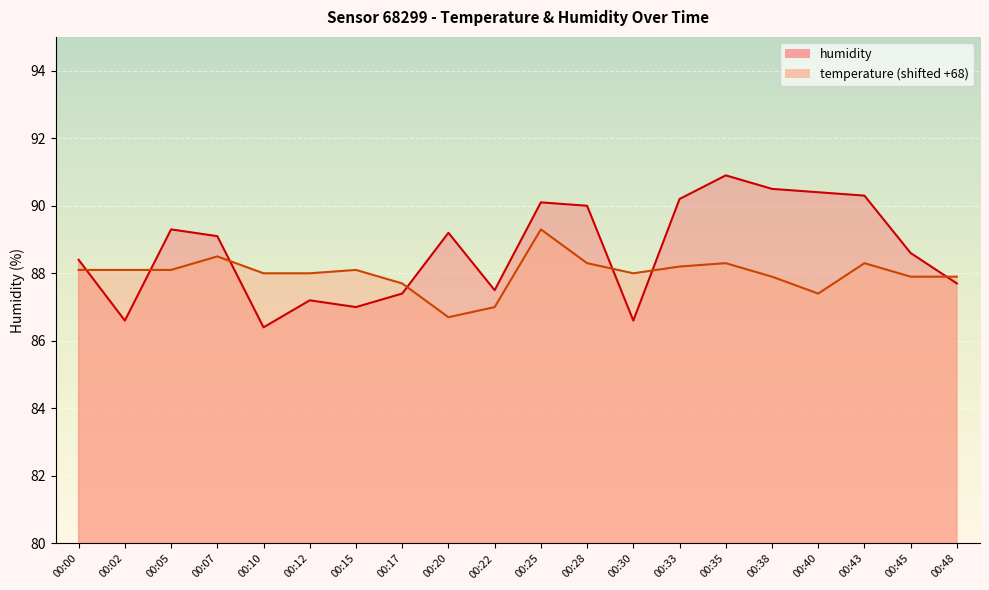

Reading left to right, what are all the values shown in this chart?

temperature: 88.1	88.1	88.1	88.5	88.0	88.0	88.1	87.7	86.7	87.0	89.3	88.3	88.0	88.2	88.3	87.9	87.4	88.3	87.9	87.9
humidity: 88.4	86.6	89.3	89.1	86.4	87.2	87.0	87.4	89.2	87.5	90.1	90.0	86.6	90.2	90.9	90.5	90.4	90.3	88.6	87.7